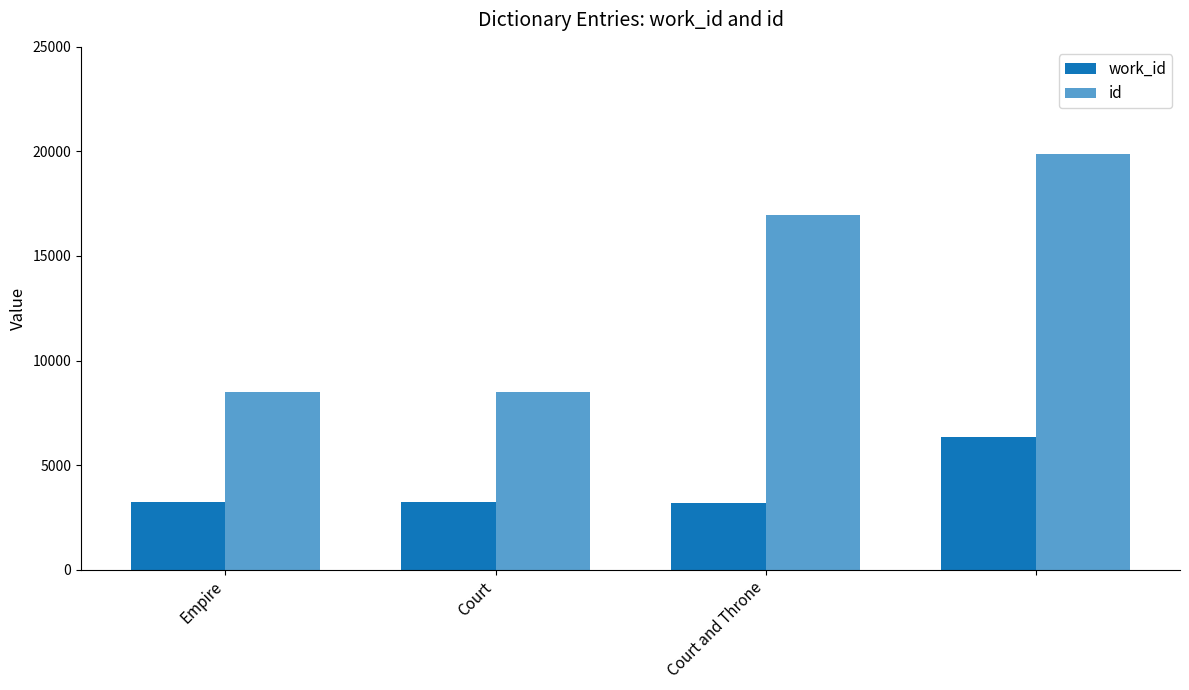

What is the highest value of the work_id series?

6366